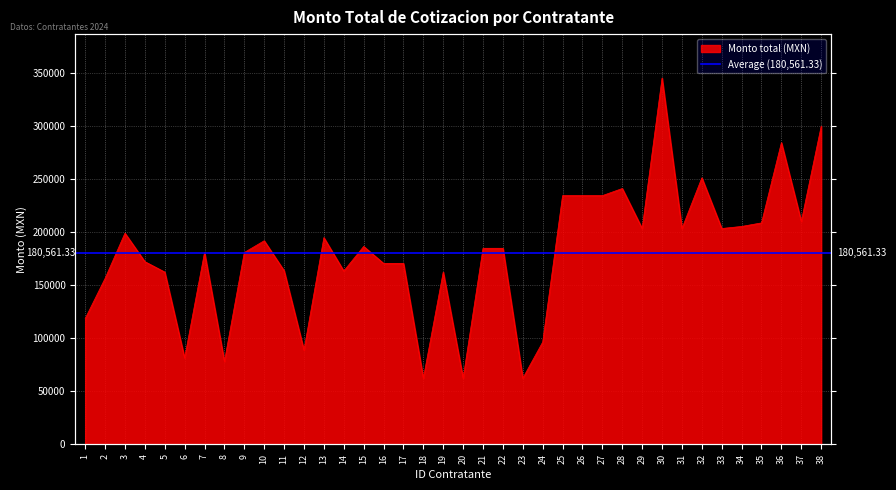

At which label is the value closest to 203936?

29